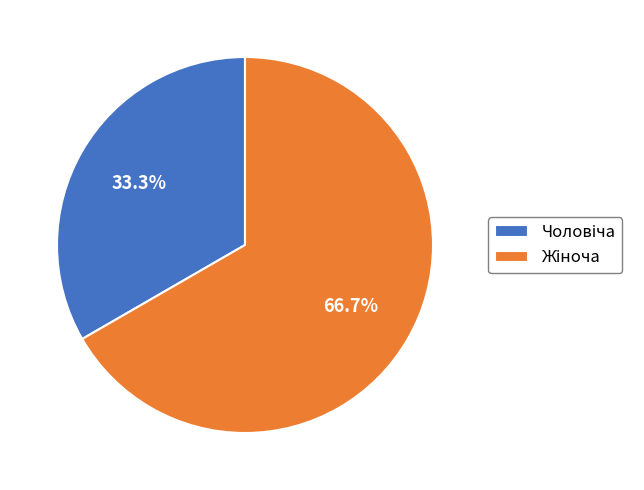

Is there any slice that represents more than half of the pie?

Yes